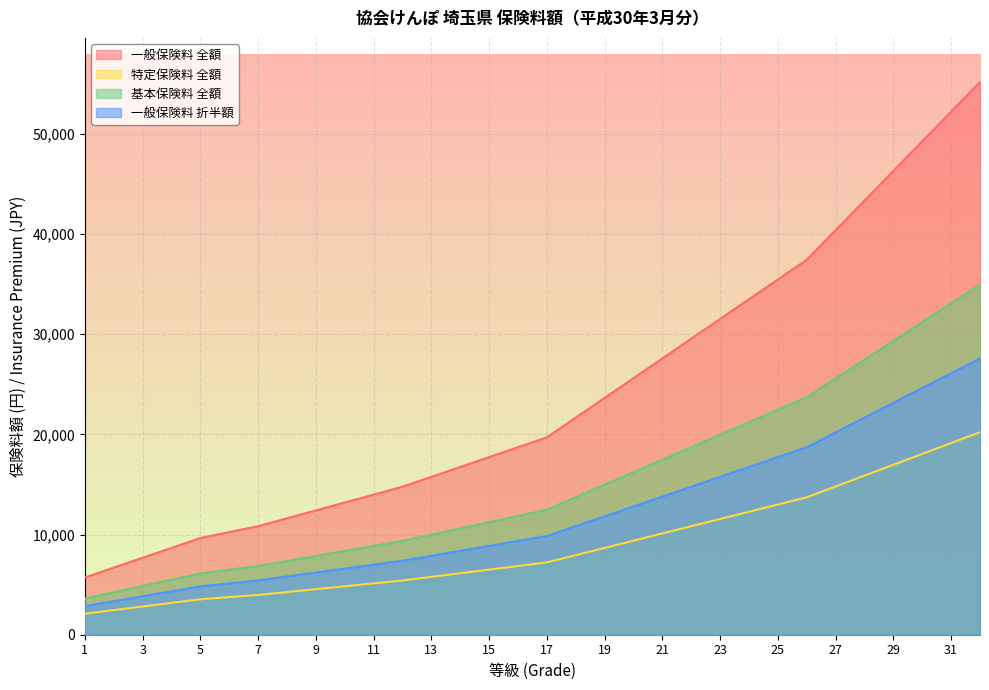

How many values in the 一般保険料 全額 series exceed 19700?

15